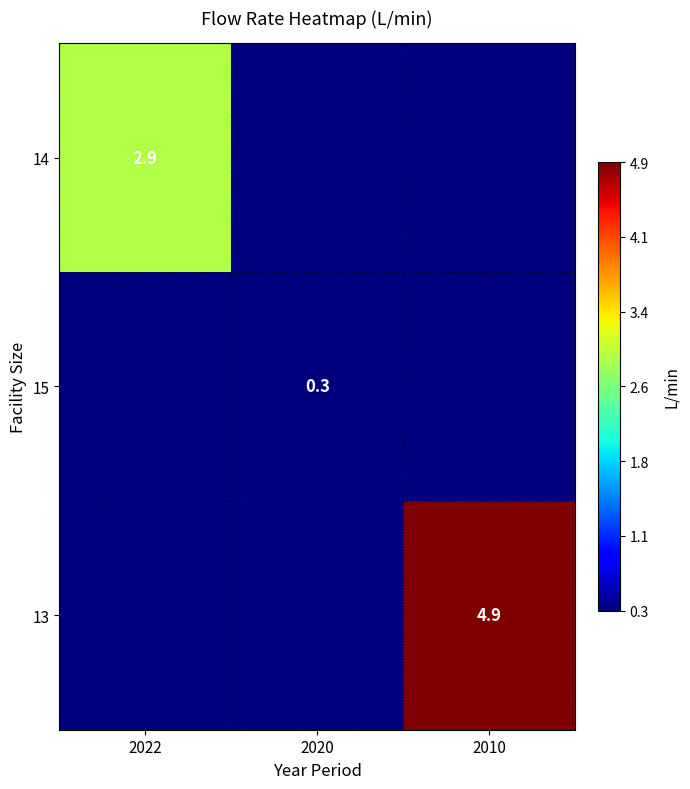

The 15 series shows 0.5 at 2020. True or false?

False